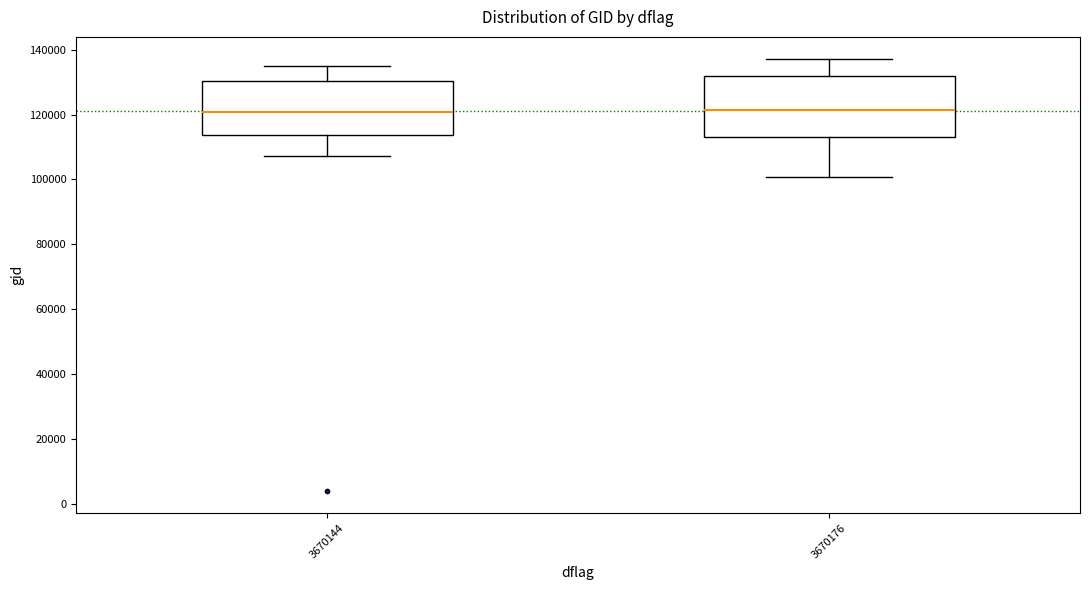

Reading left to right, transcribe this box plot: for each box, give where its median line is, the range the box spans, and where its two whiskers end, as read against the y-axis. The values are not printed on the chart, so give them approximately, as read against the axis.

3670144: median 120000, box 114000 to 130000, whiskers 108000 to 134000
3670176: median 122000, box 114000 to 132000, whiskers 100000 to 138000